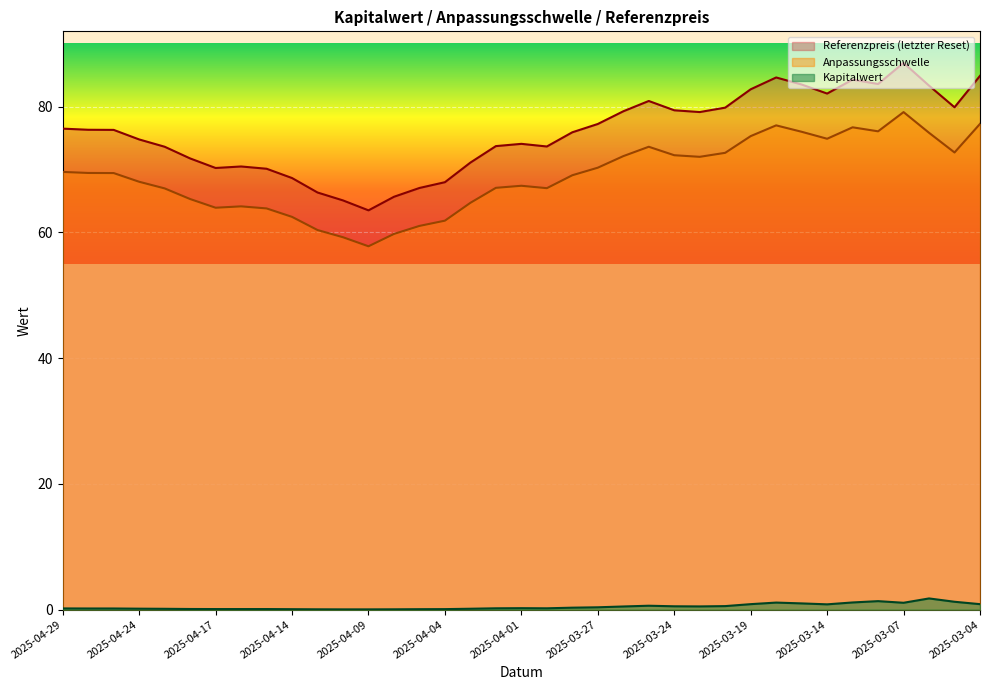

What are all the series names shown in the legend?

Referenzpreis (letzter Reset), Anpassungsschwelle, Kapitalwert